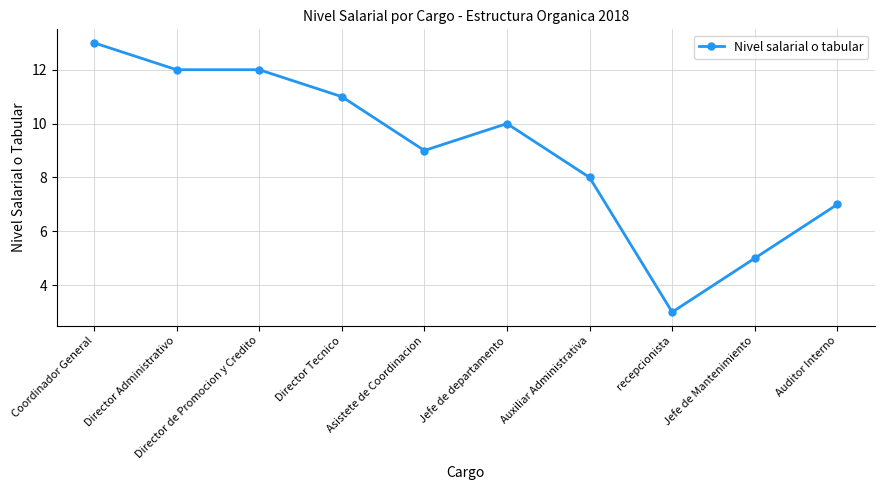

How many lines are shown in the chart?

1